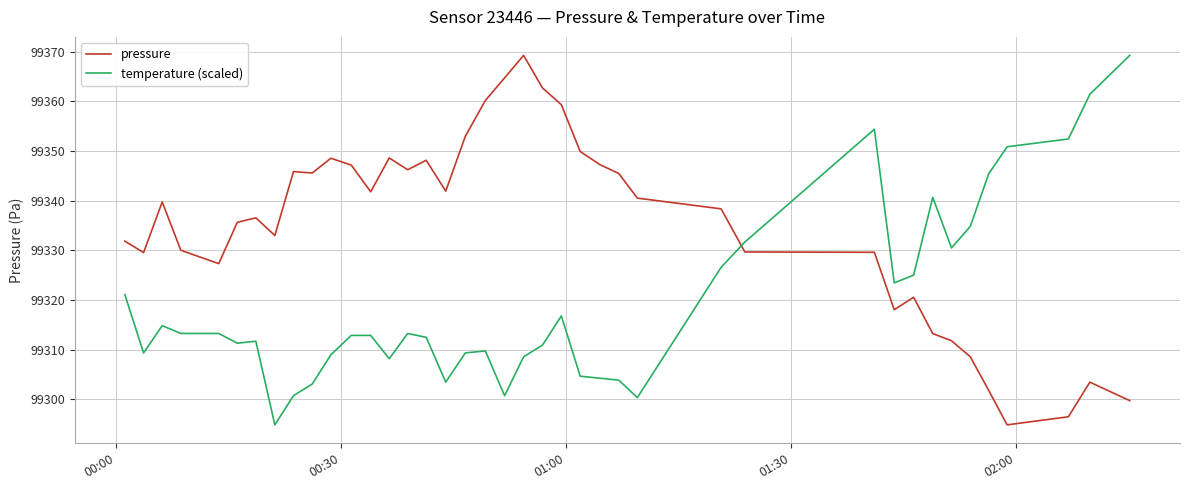

True or false: temperature (scaled) and pressure intersect in this chart.

True